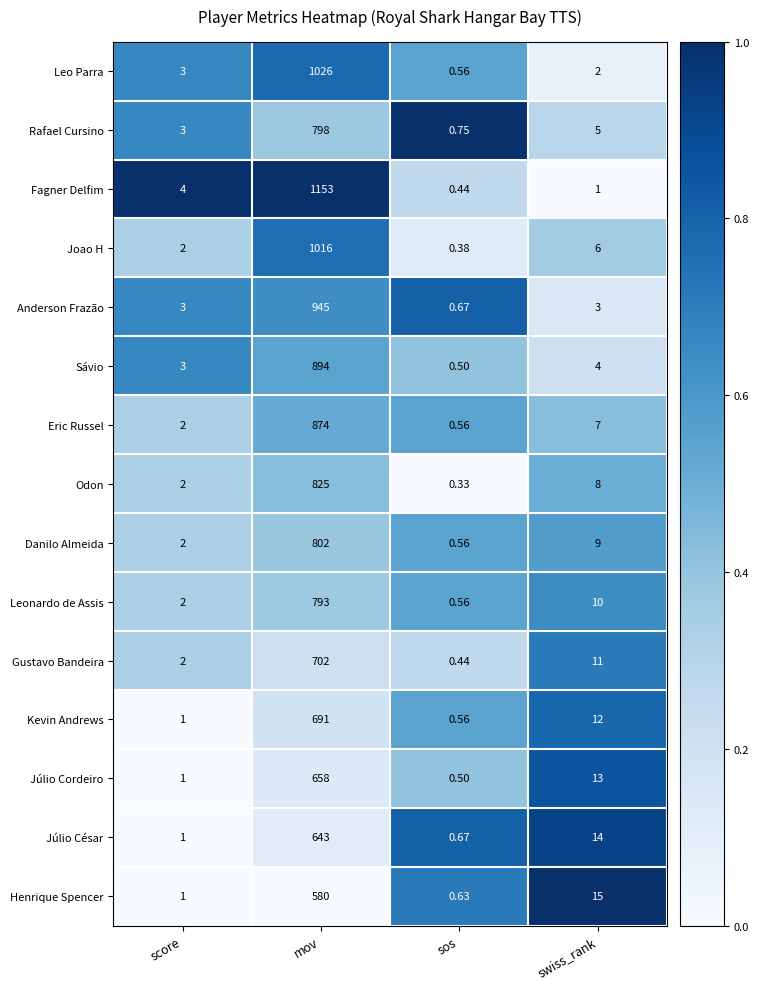

At which category is the sum across all series the highest?

mov